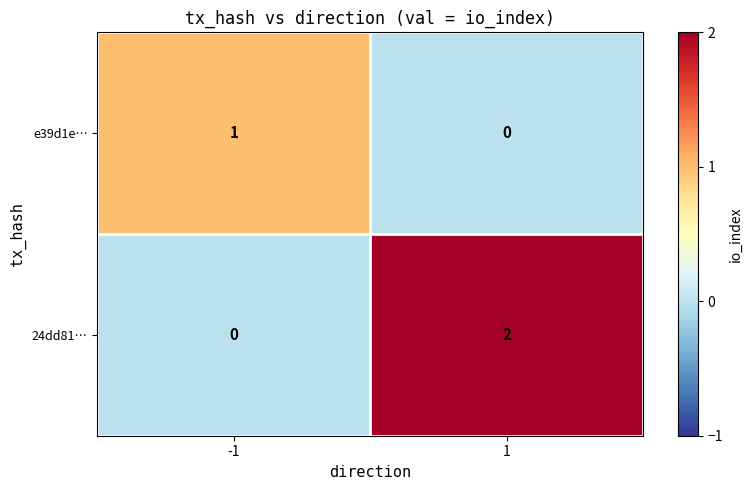

At -1, list the series in order from smallest to largest.

24dd81…, e39d1e…